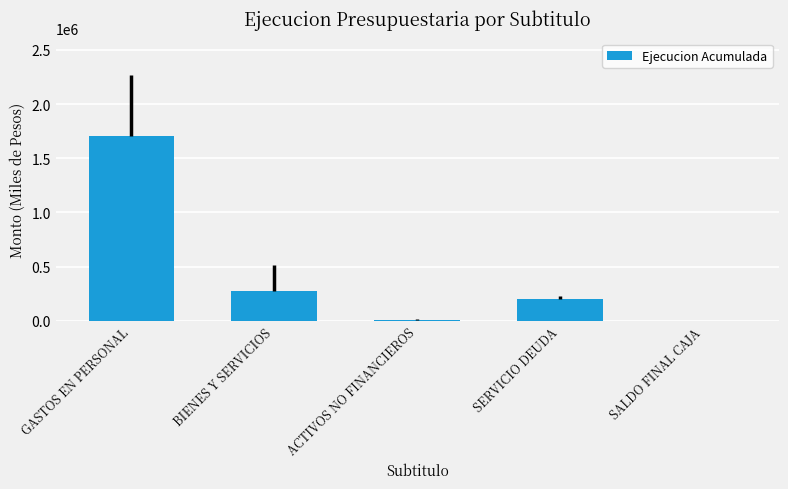

The value at SALDO FINAL CAJA is 0. True or false?

True